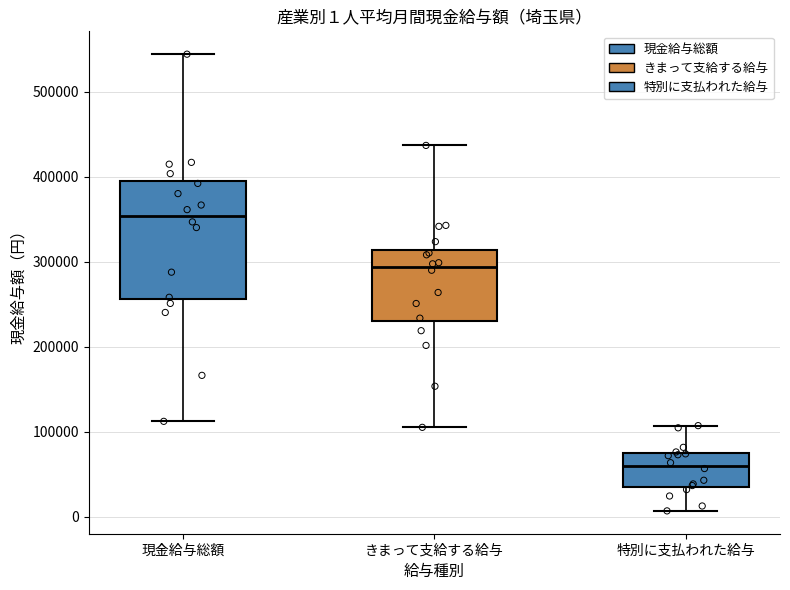

Which box has the lowest median line?

特別に支払われた給与